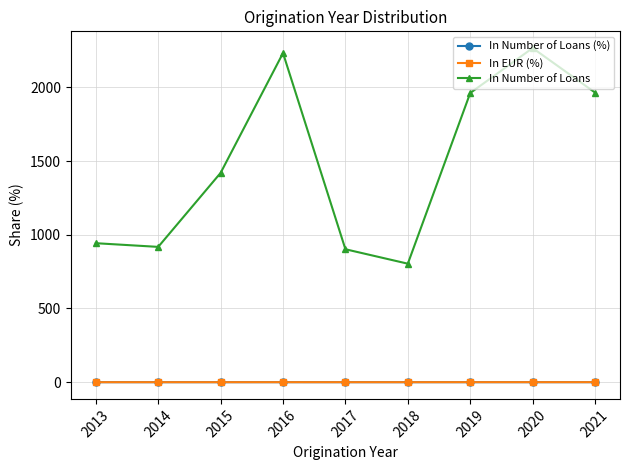

What is the maximum value shown in the chart?

2267.0